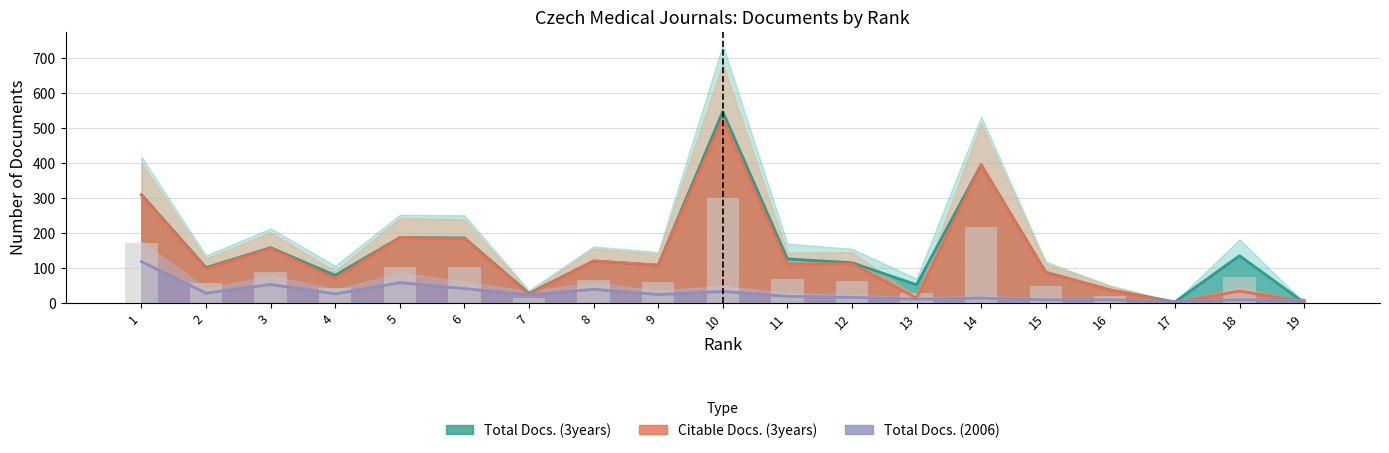

Which label corresponds to the smallest value in the chart?

19